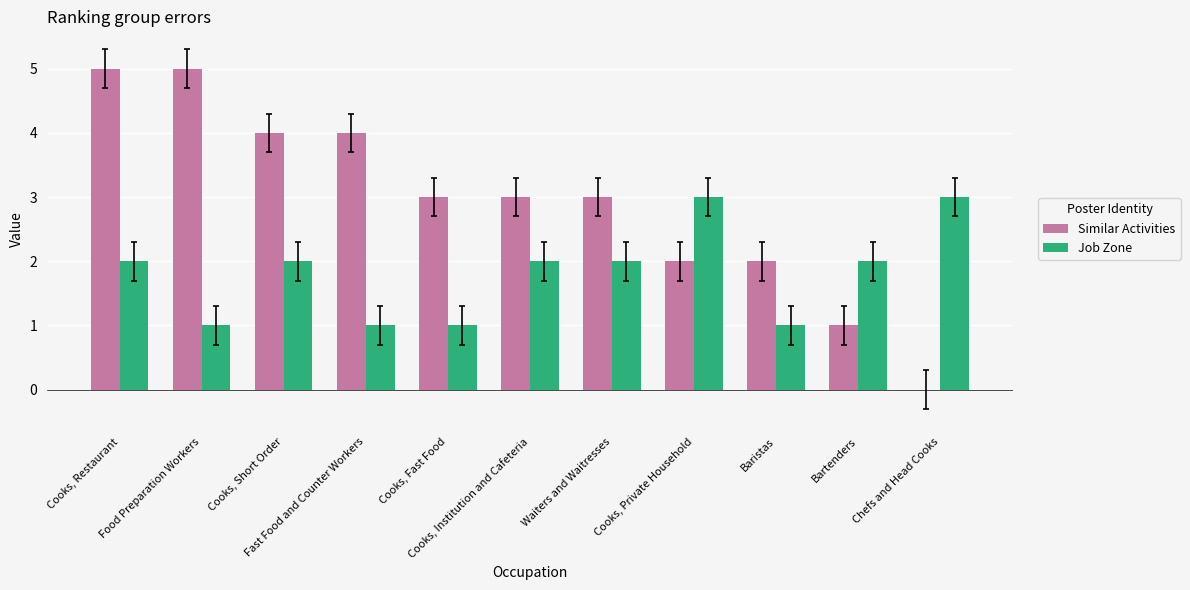

Which series has the largest total across all categories?

Similar Activities